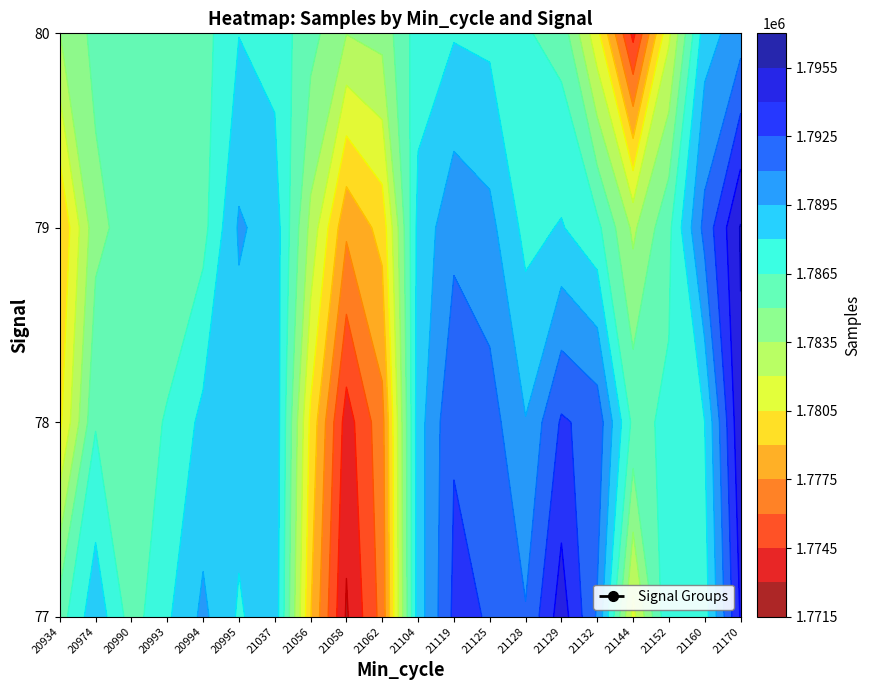

List the series in order of their peak value, lowest first.

80, 78, 79, 77